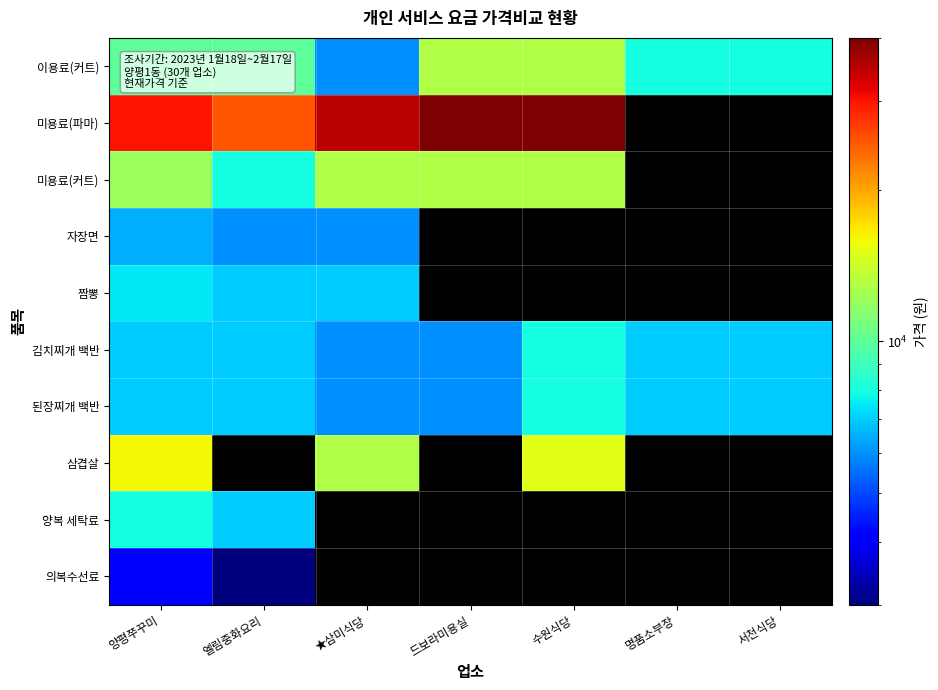

What is the smallest value displayed?

3000.0